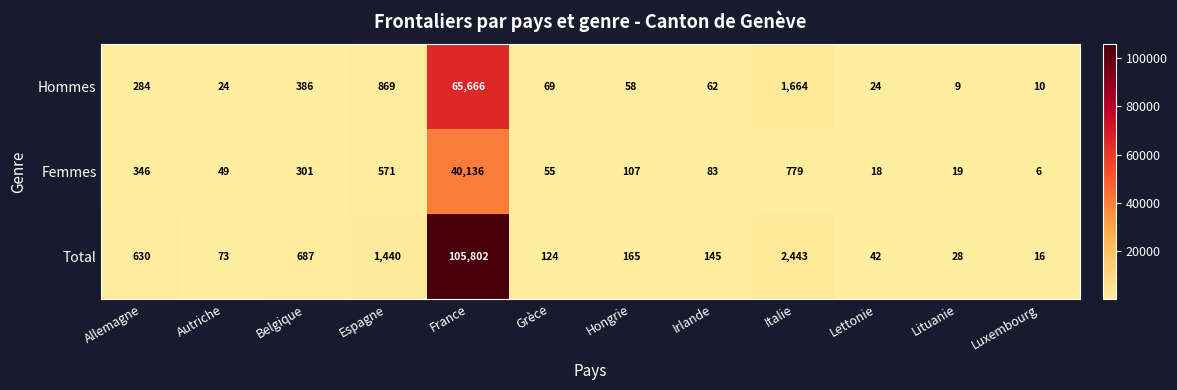

What is the difference between the second highest and minimum values in the Hommes series?

1655